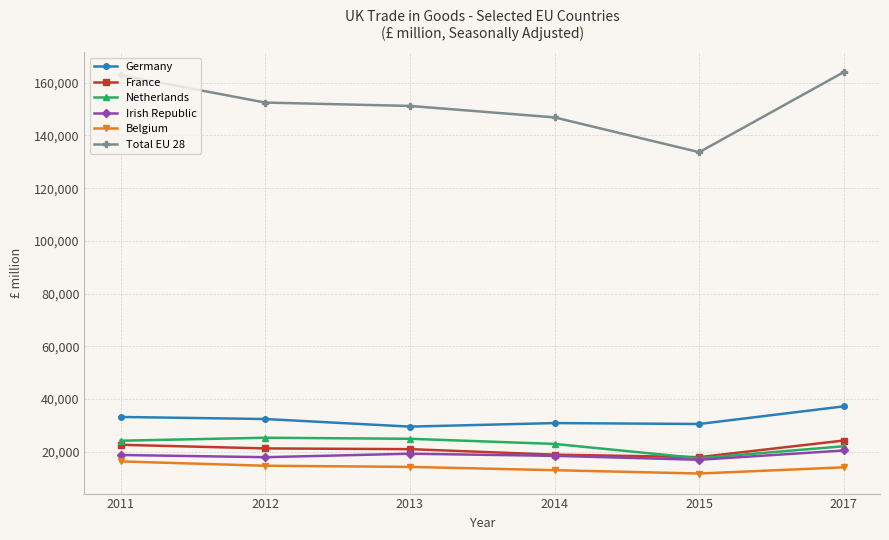

Is the value of Belgium at 2015 greater than the value of Netherlands at 2011?

No